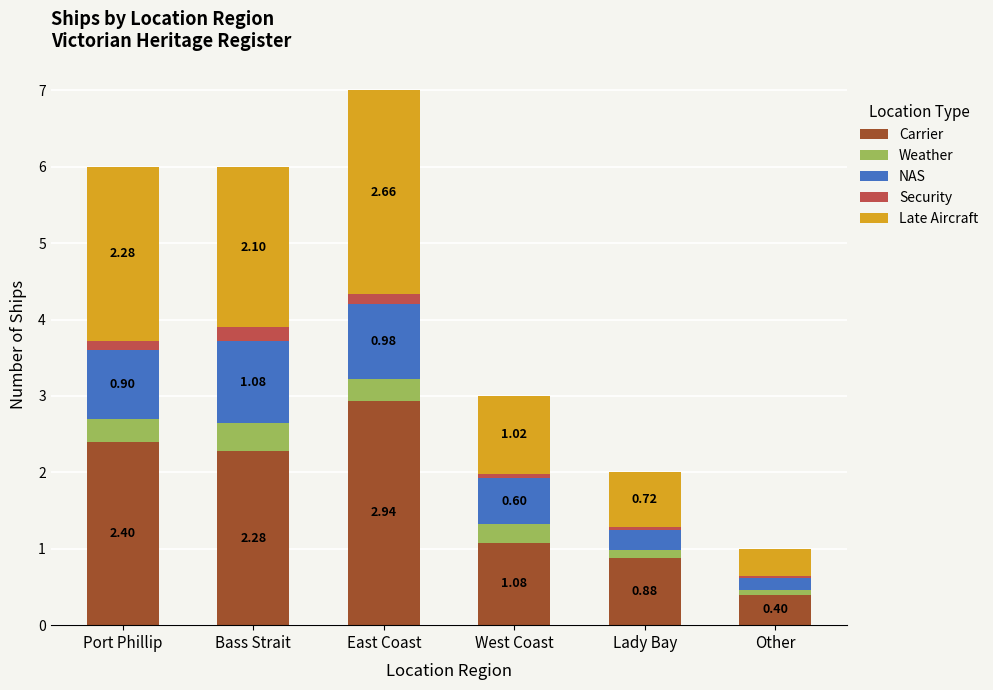

What is the total value across all series at West Coast?

3.0